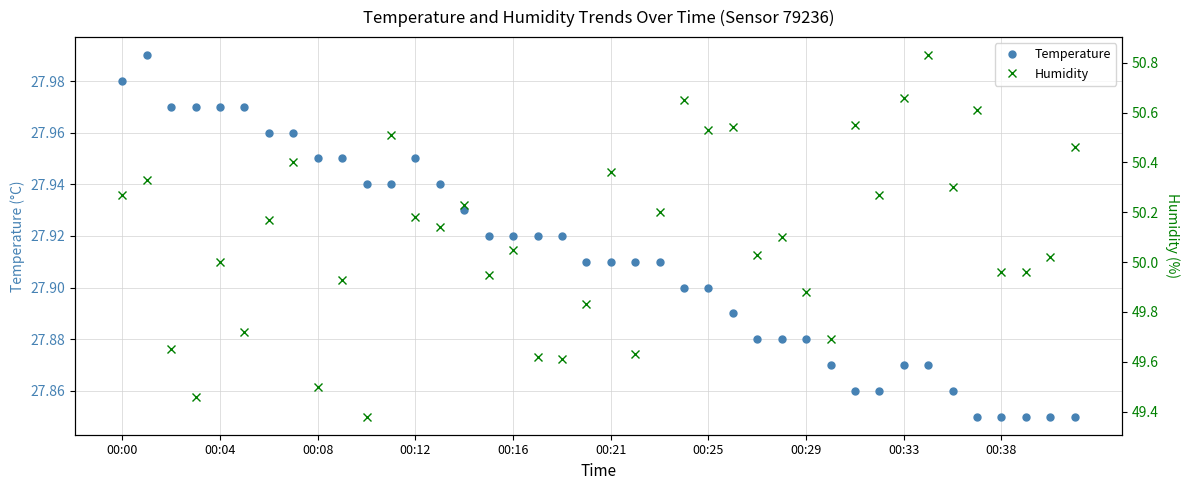

In Temperature, how many points are higher than both neighbors (excluding endpoints)?

2